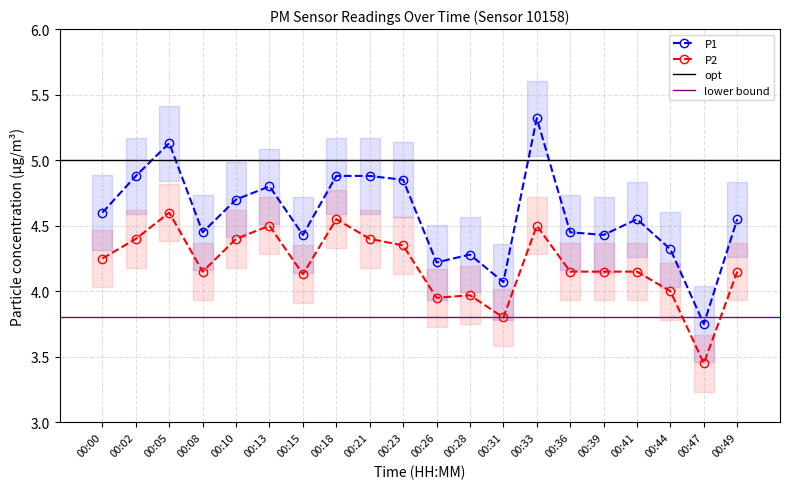

What is the value of the P2 point at the 4th from the left?

4.2